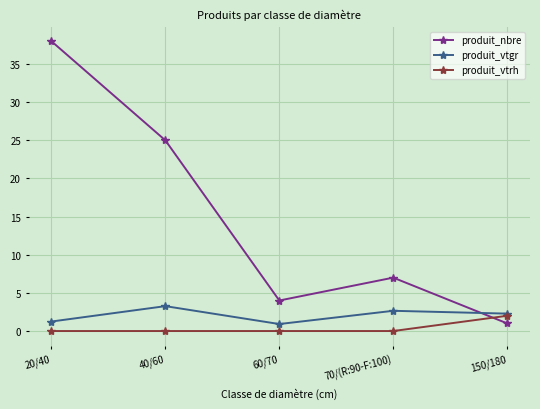

Does the chart have visible grid lines?

Yes